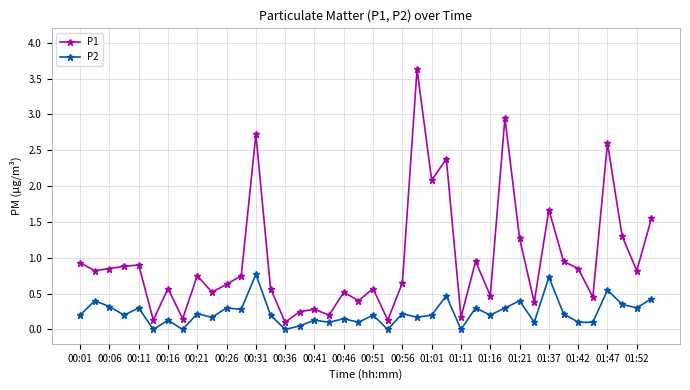

Count the number of categories in the chart.

40